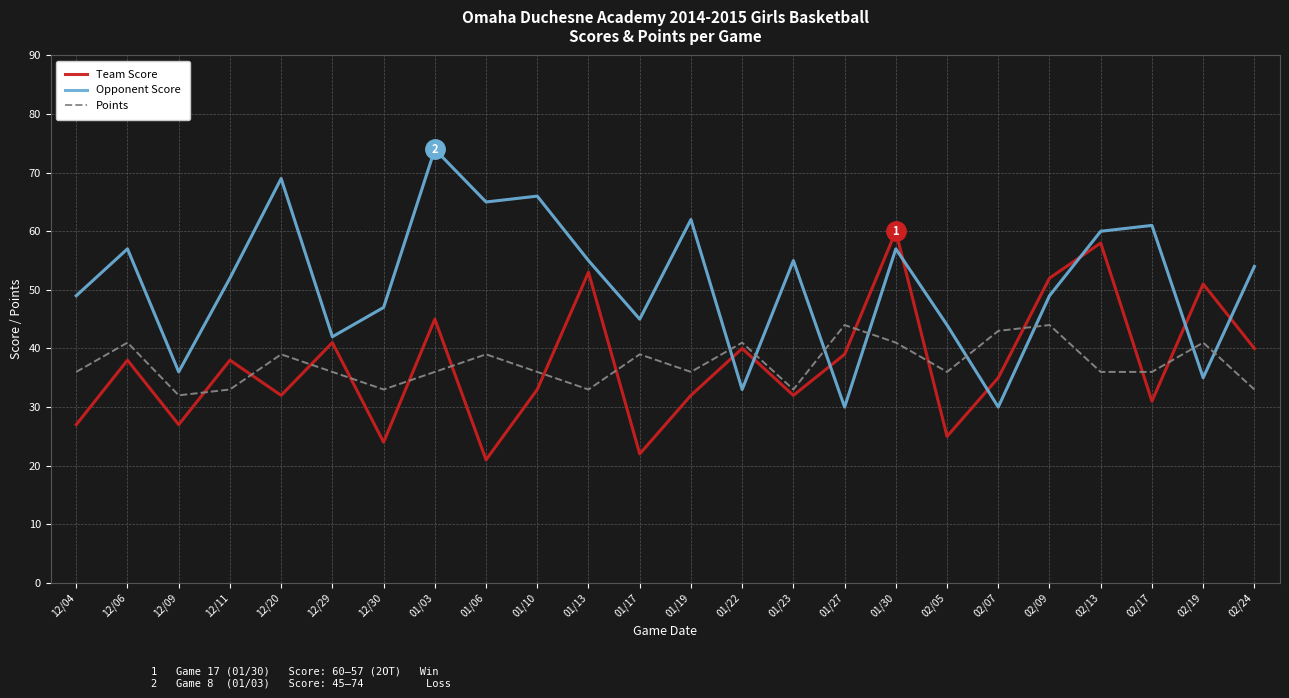

What is the lowest value of the Opponent Score series?

30